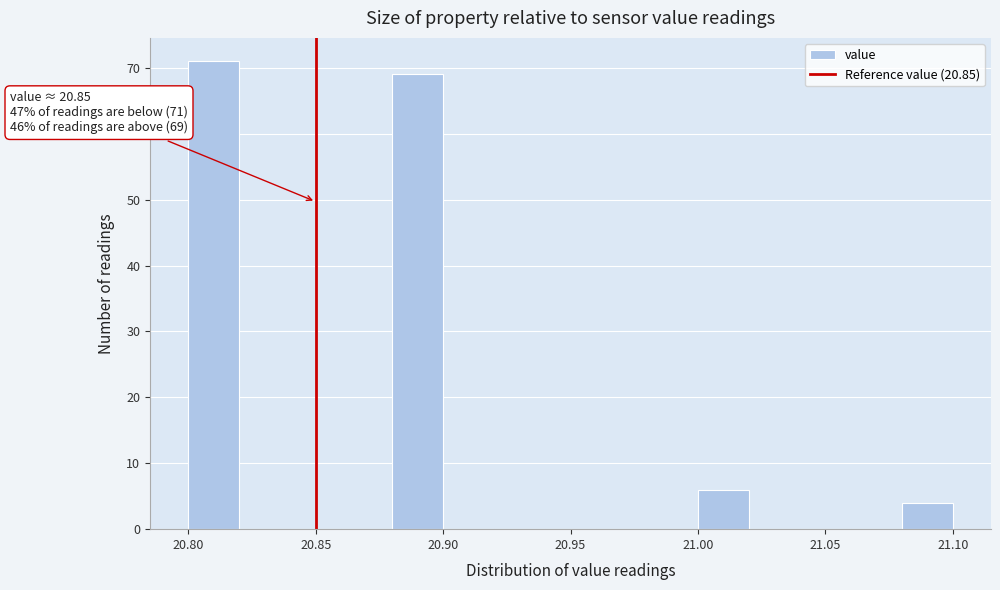

Over which range of the x-axis is the bar tallest?

20.80 to 20.82